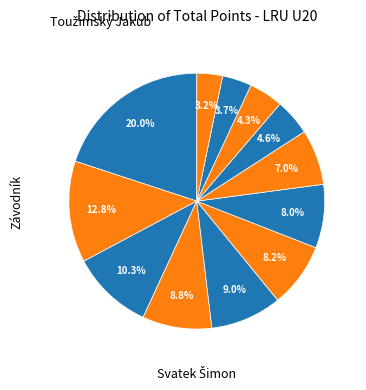

Which category has the smallest portion of the pie?

Danácová Sofie